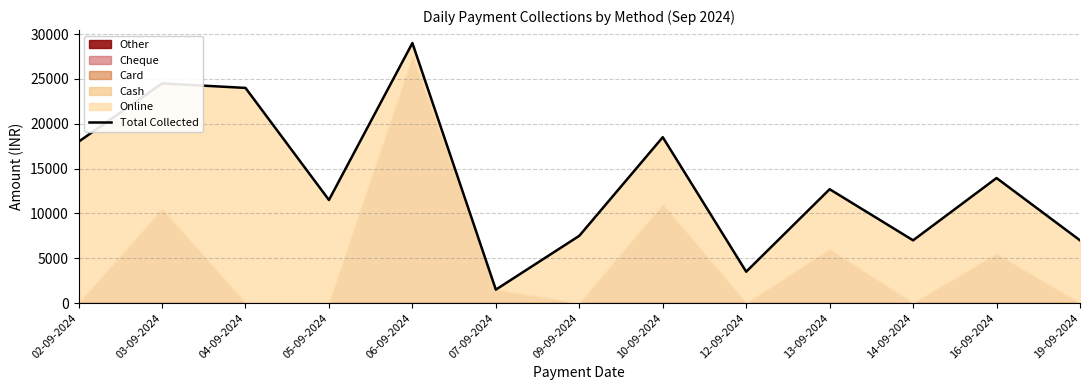

Rank the categories by value from highest to lowest.

06-09-2024, 03-09-2024, 04-09-2024, 10-09-2024, 02-09-2024, 16-09-2024, 13-09-2024, 05-09-2024, 09-09-2024, 14-09-2024, 19-09-2024, 12-09-2024, 07-09-2024